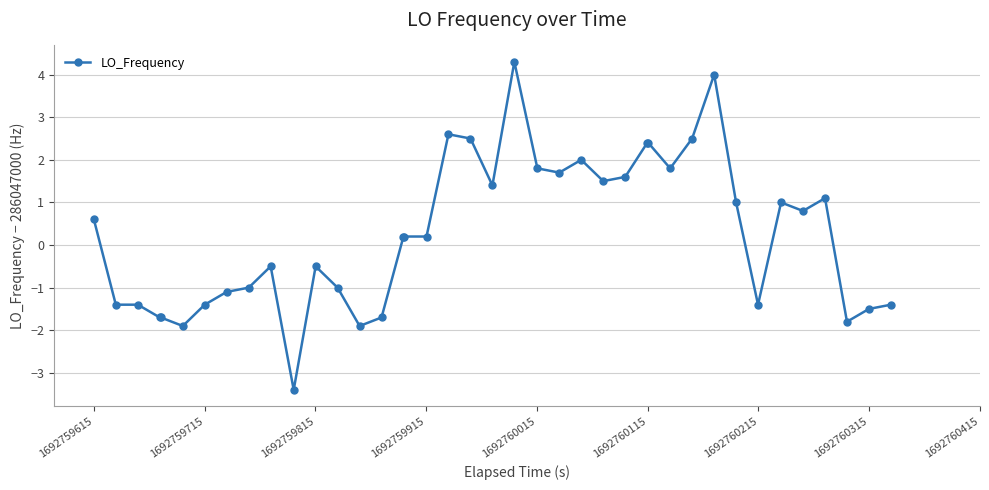

What is the maximum value shown in the chart?

4.3